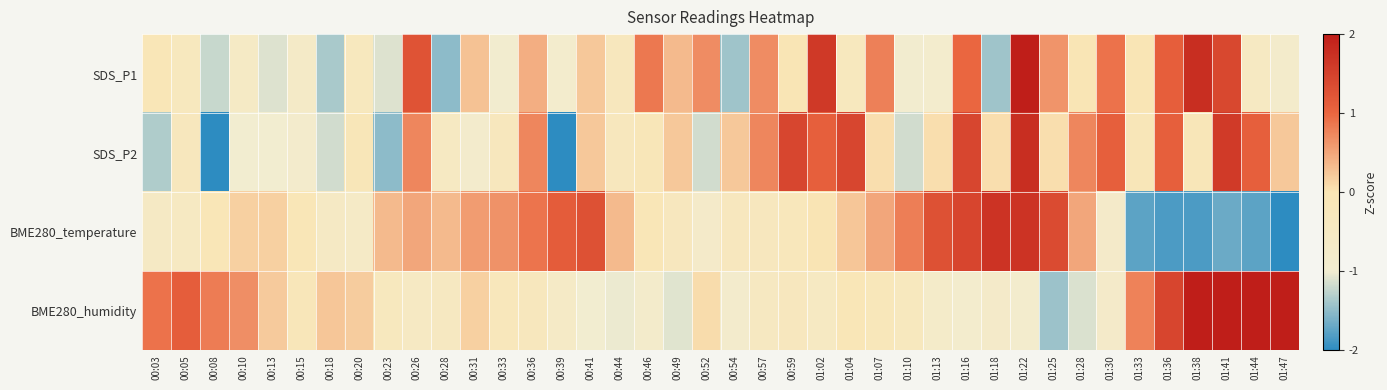

Which series changed the most between 01:16 and 01:36?

BME280_temperature